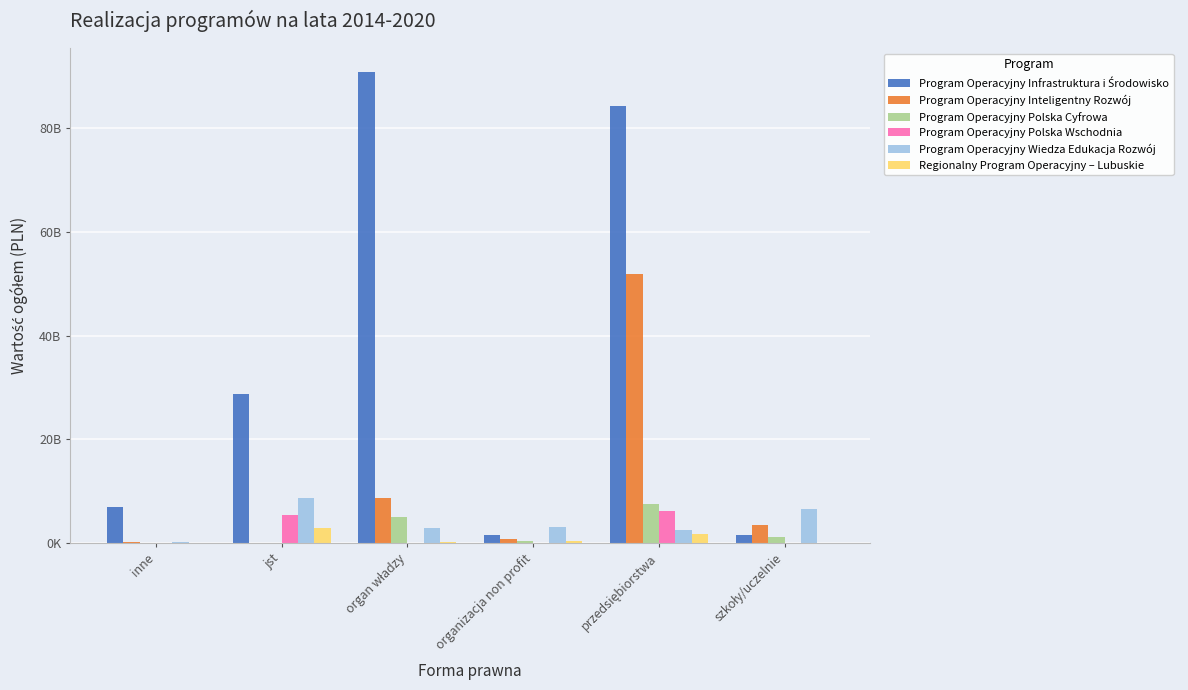

Are the bars grouped side by side (vs. stacked)?

Yes